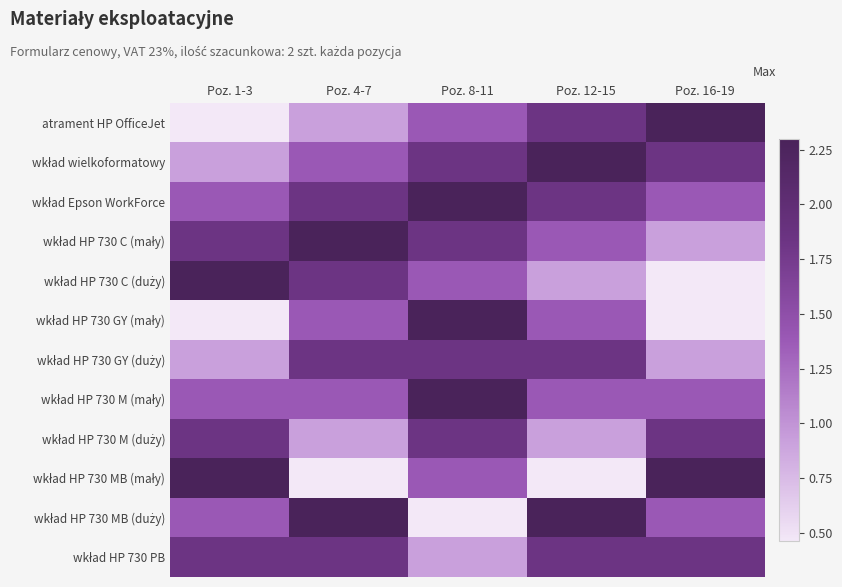

At which category is the sum across all series the highest?

Poz. 8-11